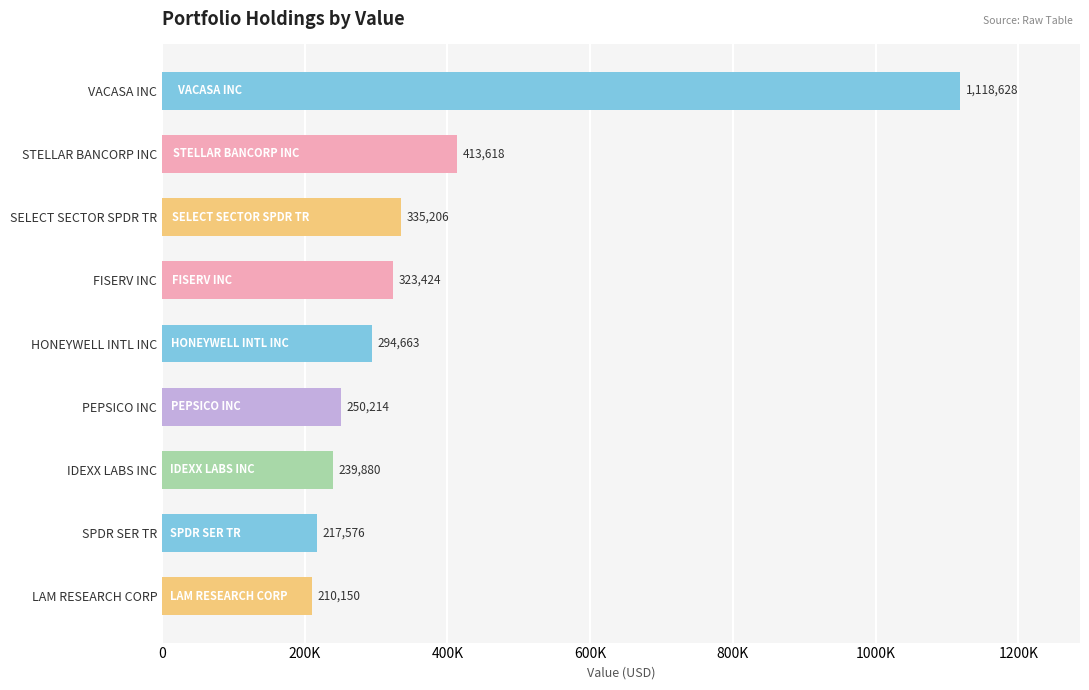

Are the bars horizontal?

Yes